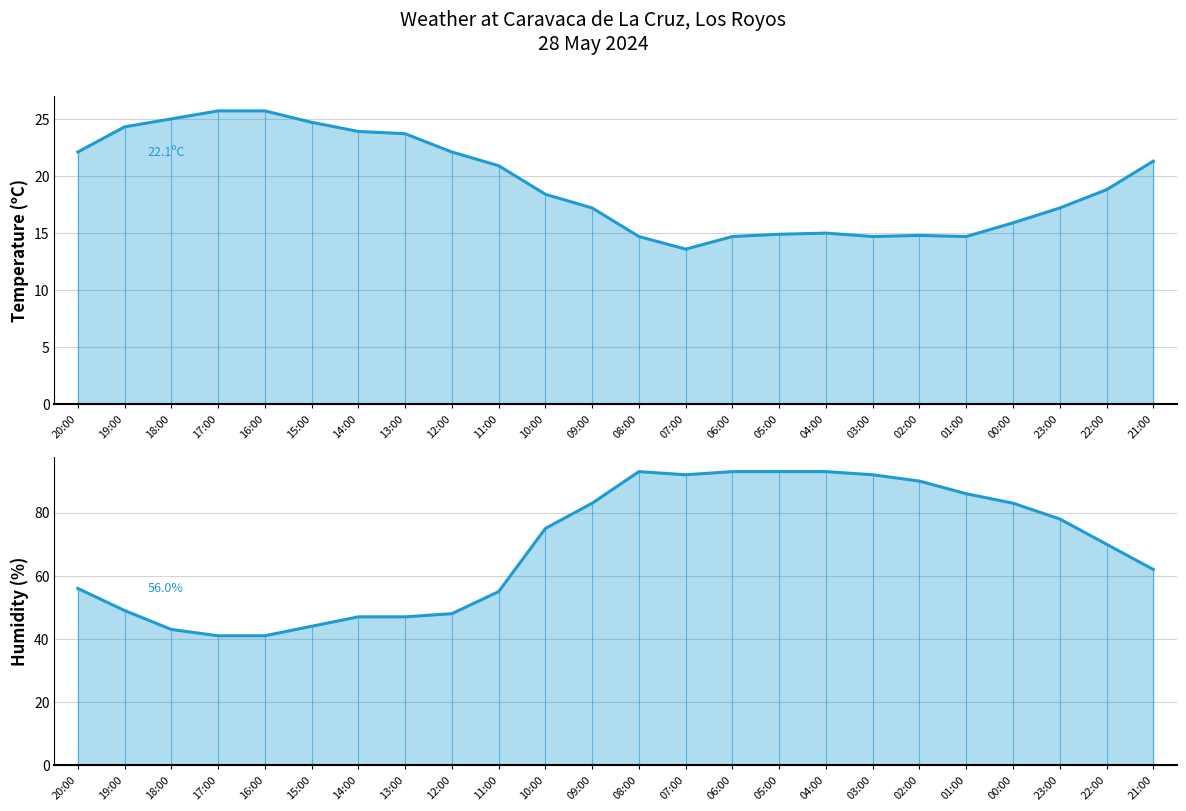

Is it true that Temperature (C) equals 17.2 at 09:00?

True